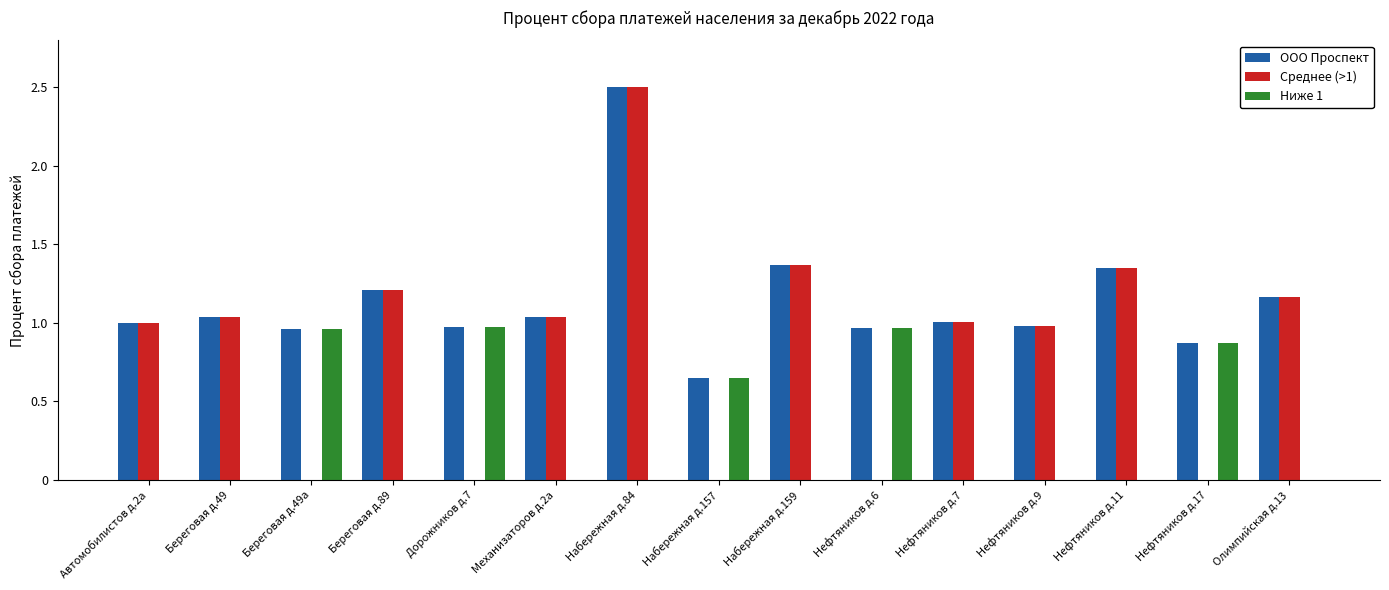

What is the maximum value for ООО Проспект?

2.5